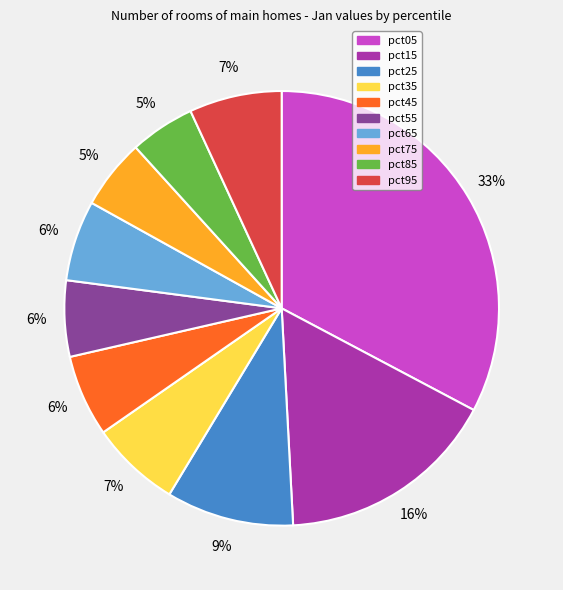

Which category has the biggest portion of the pie?

pct05